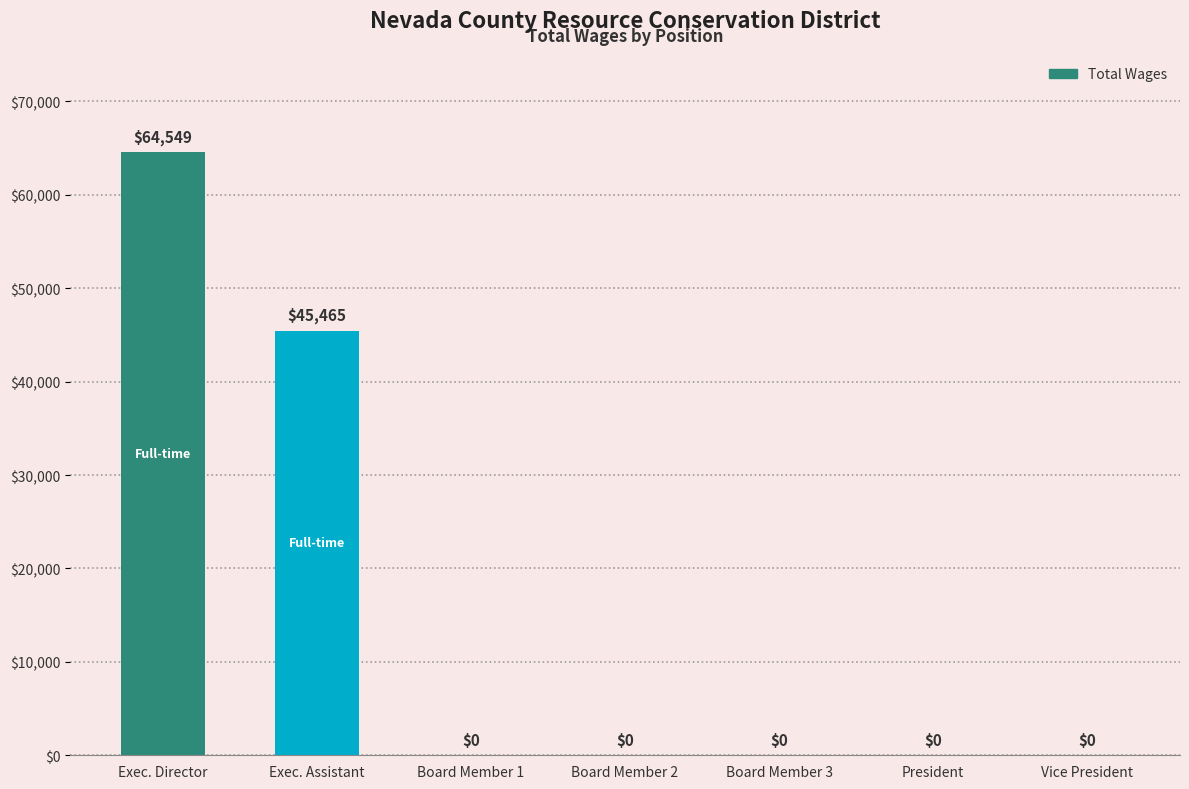

Which label corresponds to the largest value in the chart?

Exec. Director